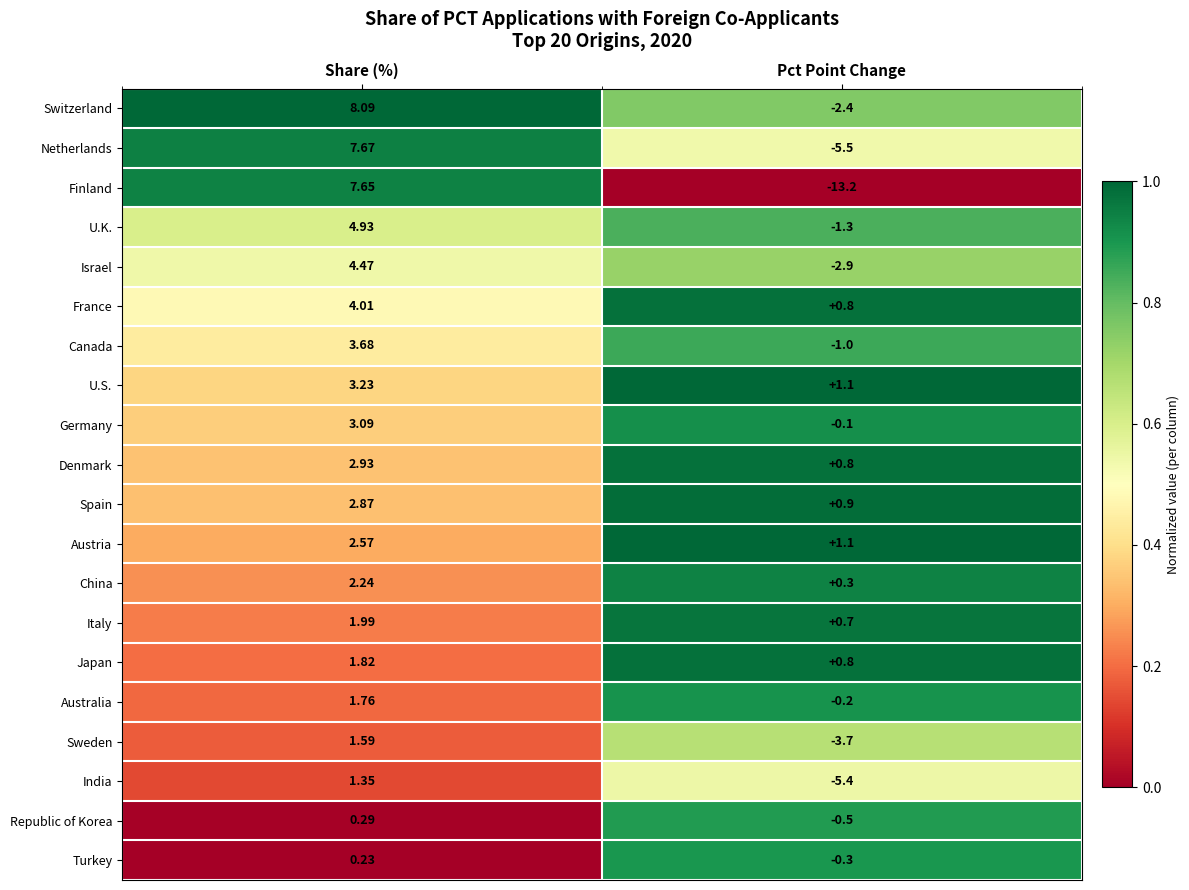

Between Share (%) and Pct Point Change, which series saw the biggest shift?

Finland